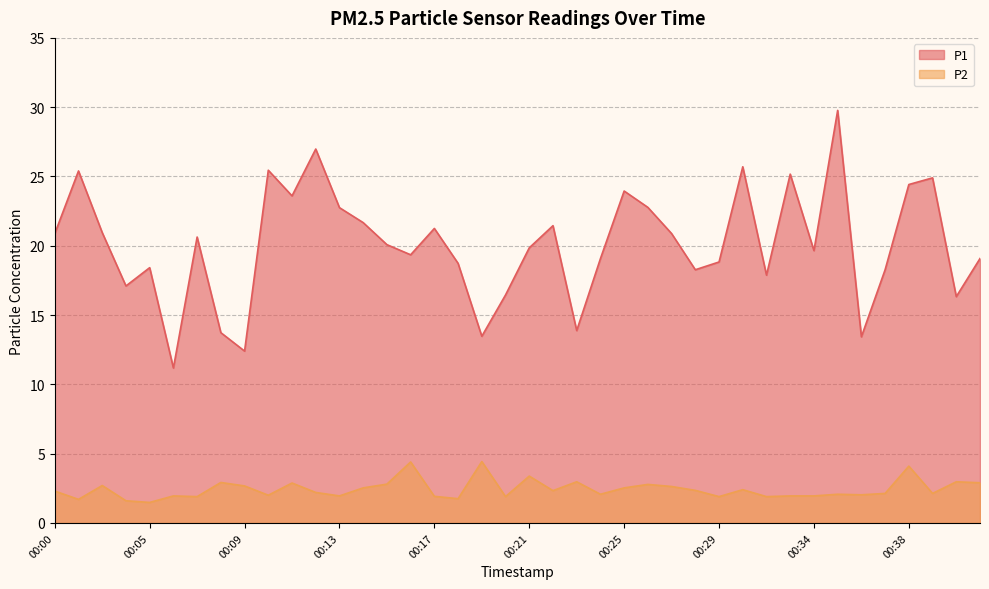

At which category does P1 reach its first local peak?

00:02